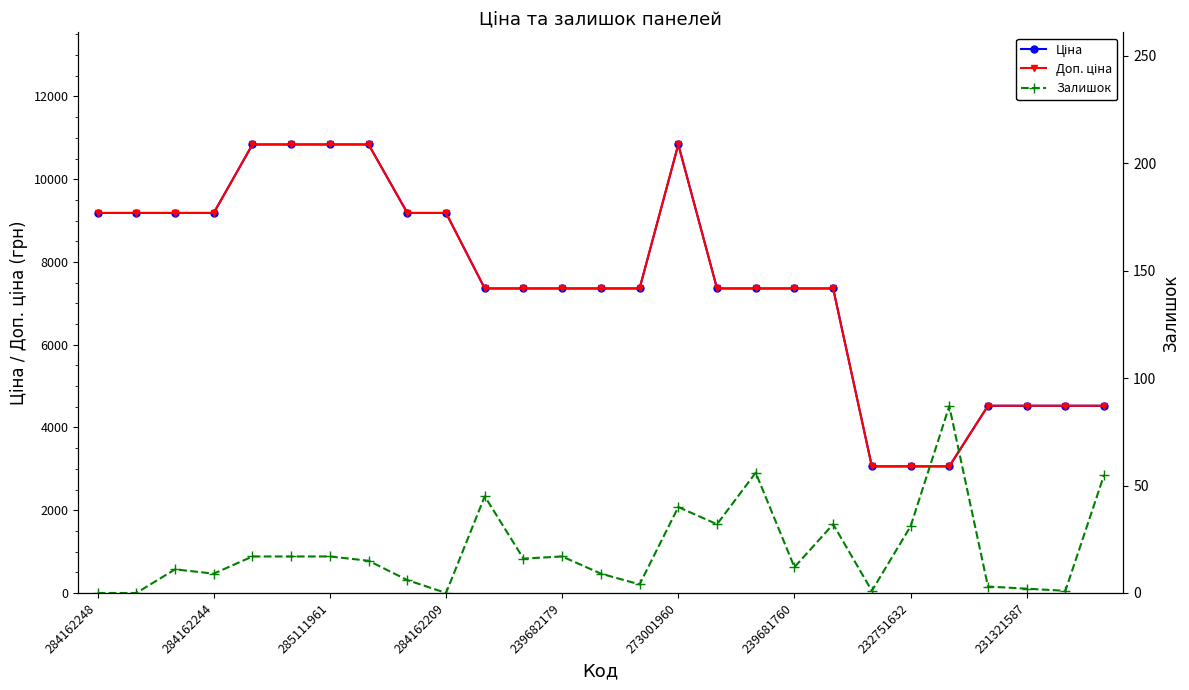

What is the difference between the Залишок values at 18 and 23?

9.0